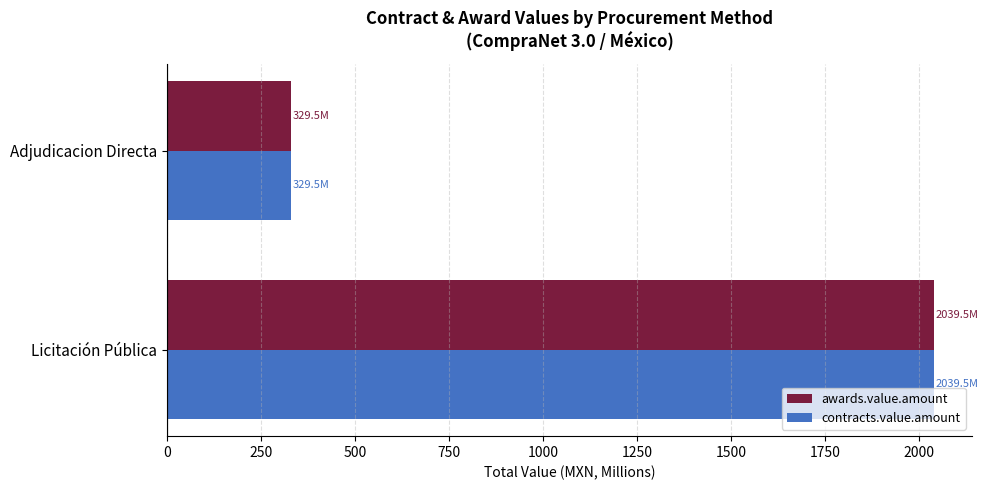

Rank the categories by contracts.value.amount value from lowest to highest.

Adjudicacion Directa, Licitación Pública